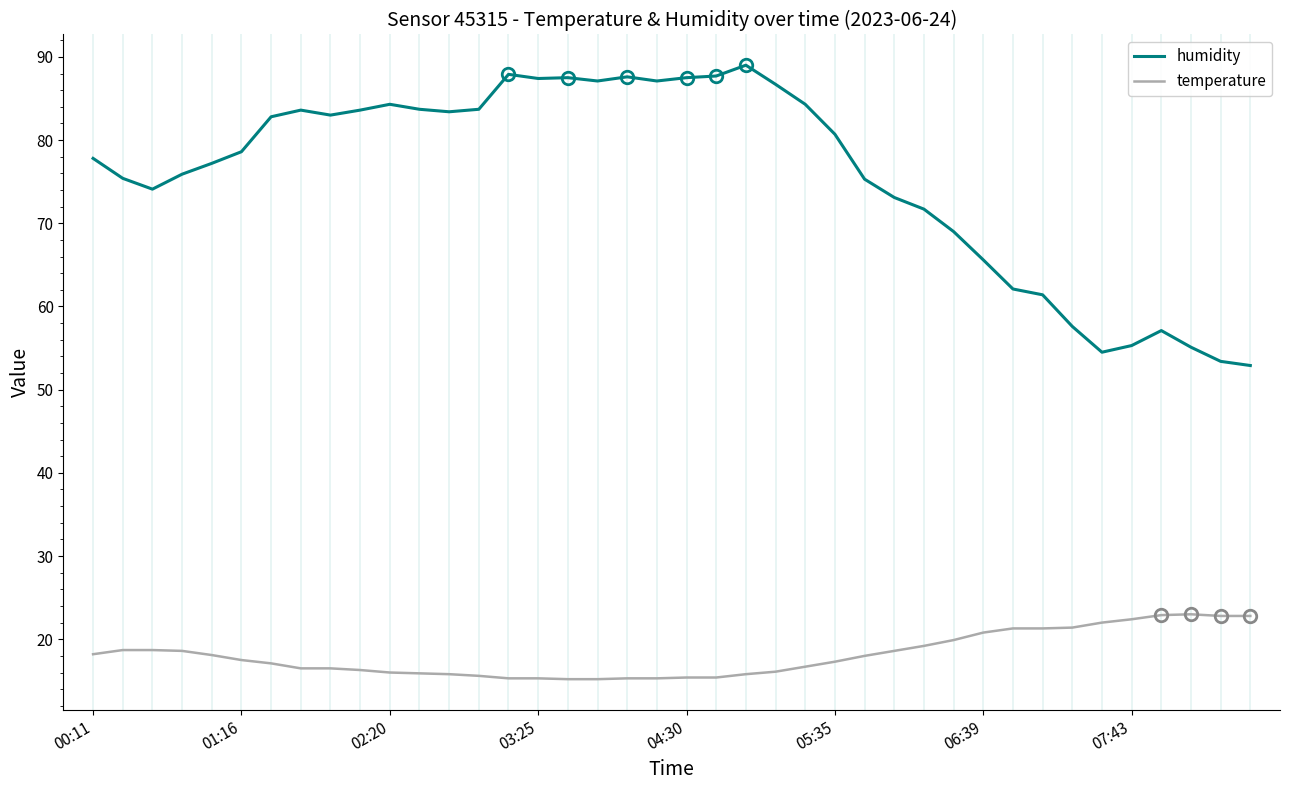

List the series in order of their overall mean, highest first.

humidity, temperature